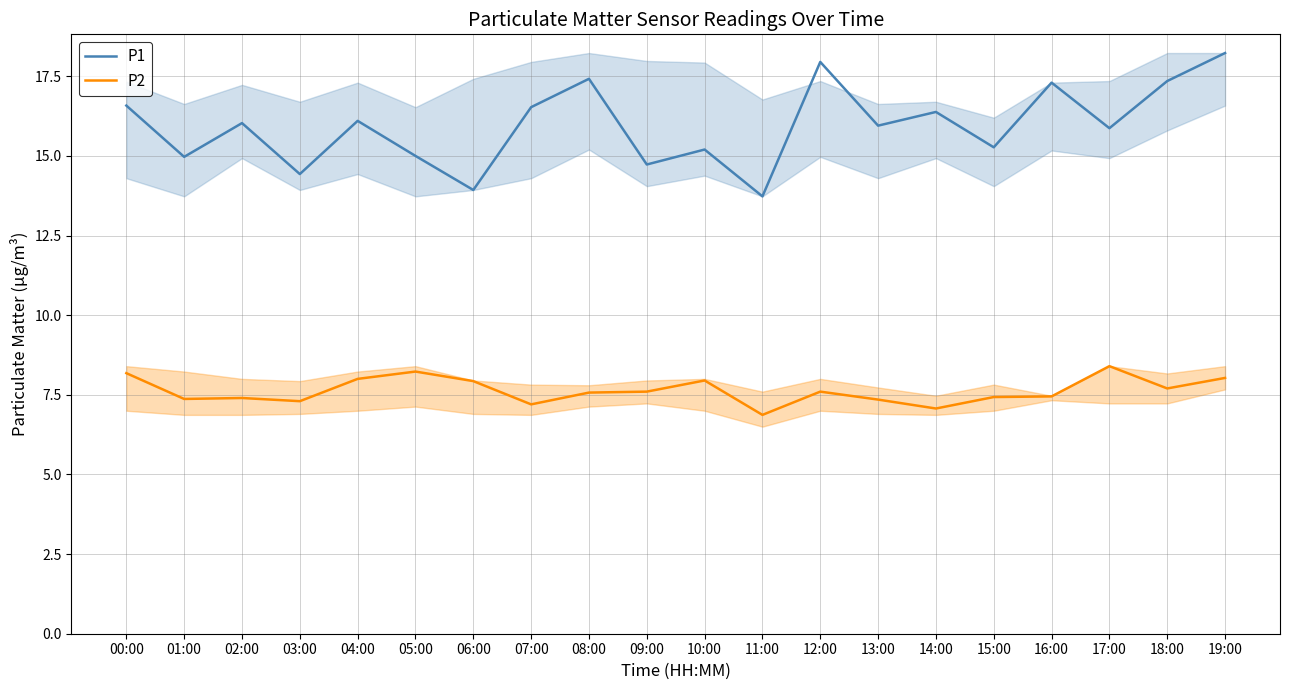

True or false: P2 has more than 0 interior local peaks.

True